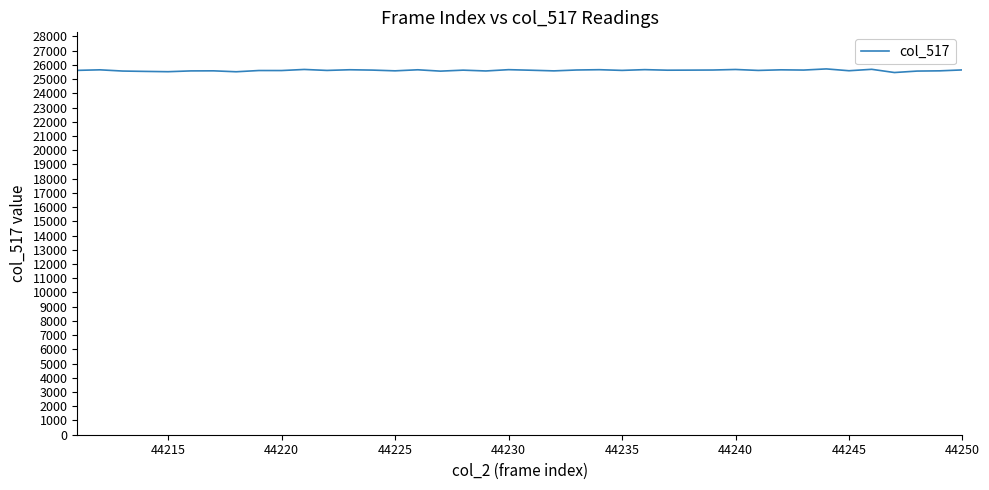

What is the sum of all values?

1024461